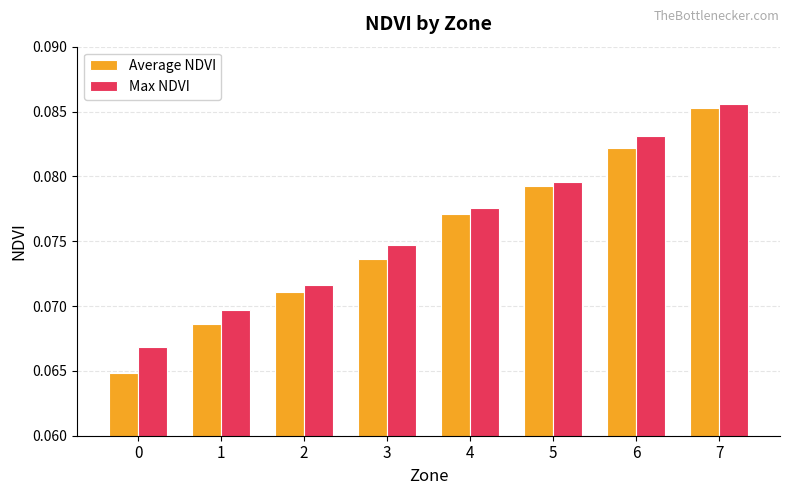

Which series has the largest range (max minus min)?

Average NDVI